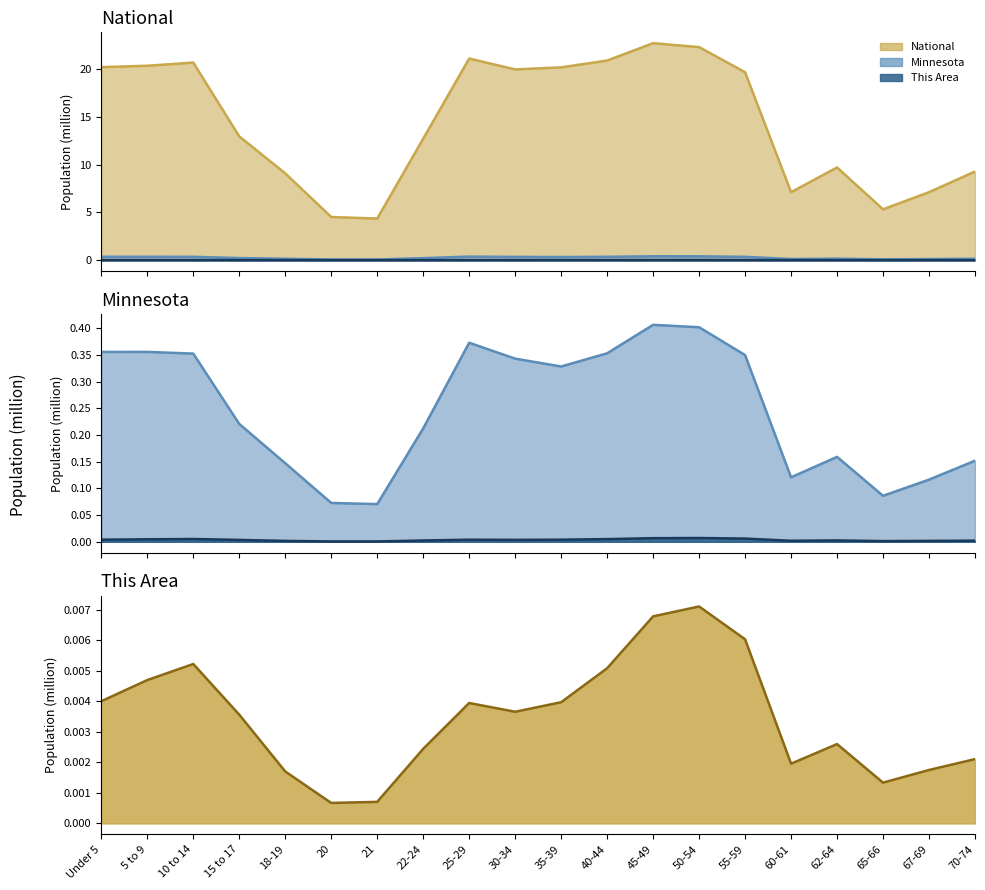

Between 18-19 and 70-74, which series saw the biggest shift?

National